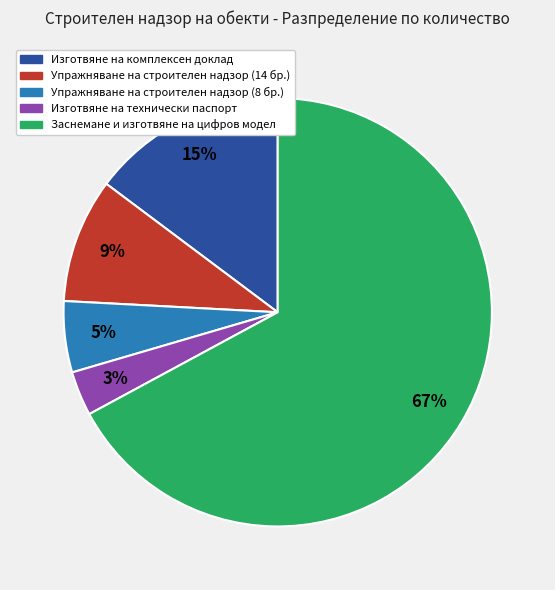

Is there any slice that represents more than half of the pie?

Yes